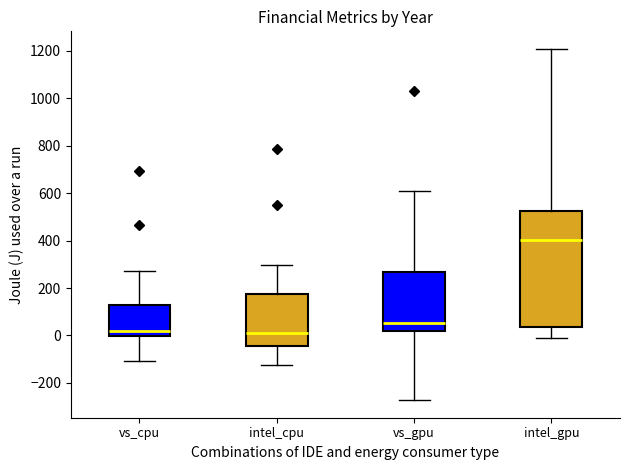

Reading left to right, read every box against the y-axis: the position of its median line, the range the box covers, and the ends of its whiskers. The values are not printed on the chart, so give them approximately, as read against the axis.

vs_cpu: median 20, box 0 to 120, whiskers -100 to 280
intel_cpu: median 20, box -40 to 180, whiskers -120 to 300
vs_gpu: median 60, box 20 to 260, whiskers -280 to 620
intel_gpu: median 400, box 40 to 520, whiskers 0 to 1200